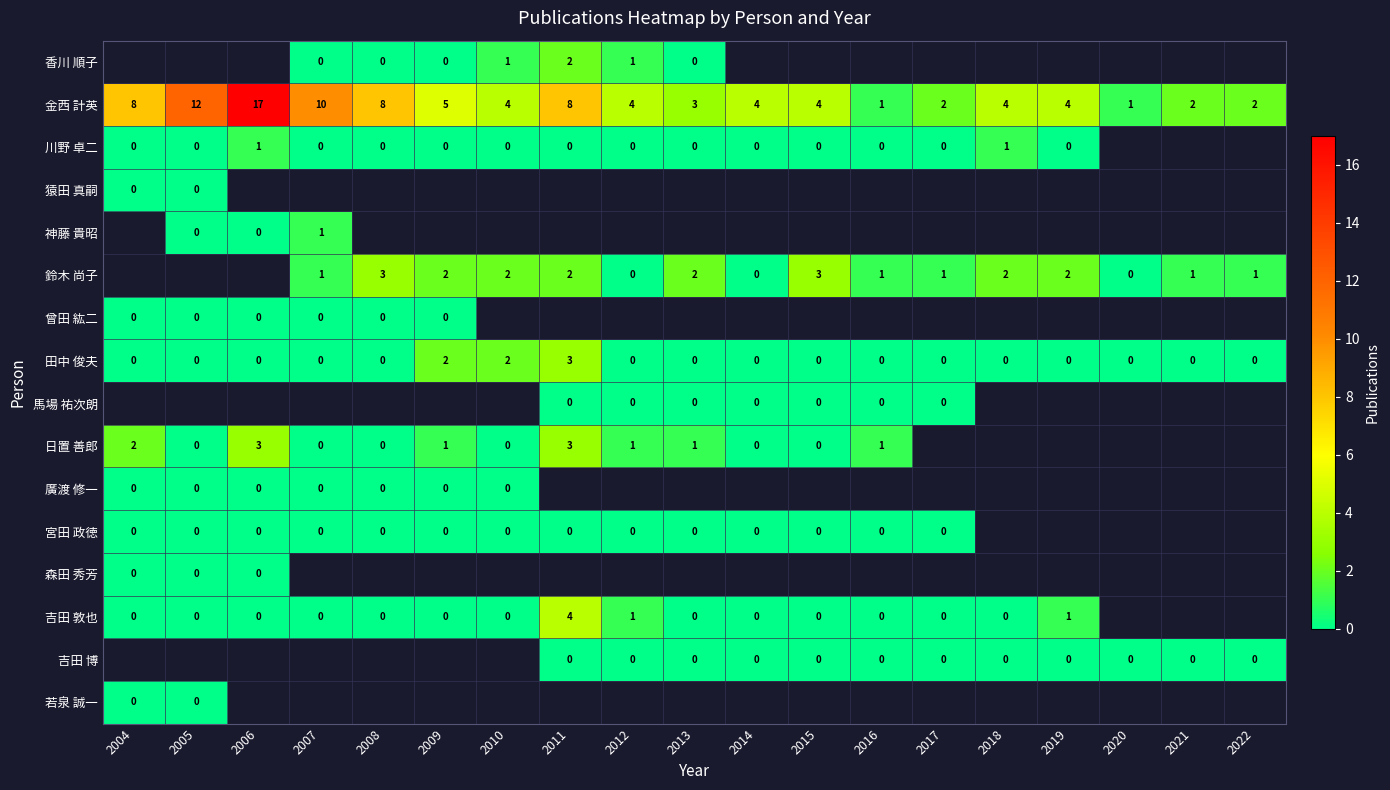

Is it true that 金西 計英 equals 4 at 2019?

True